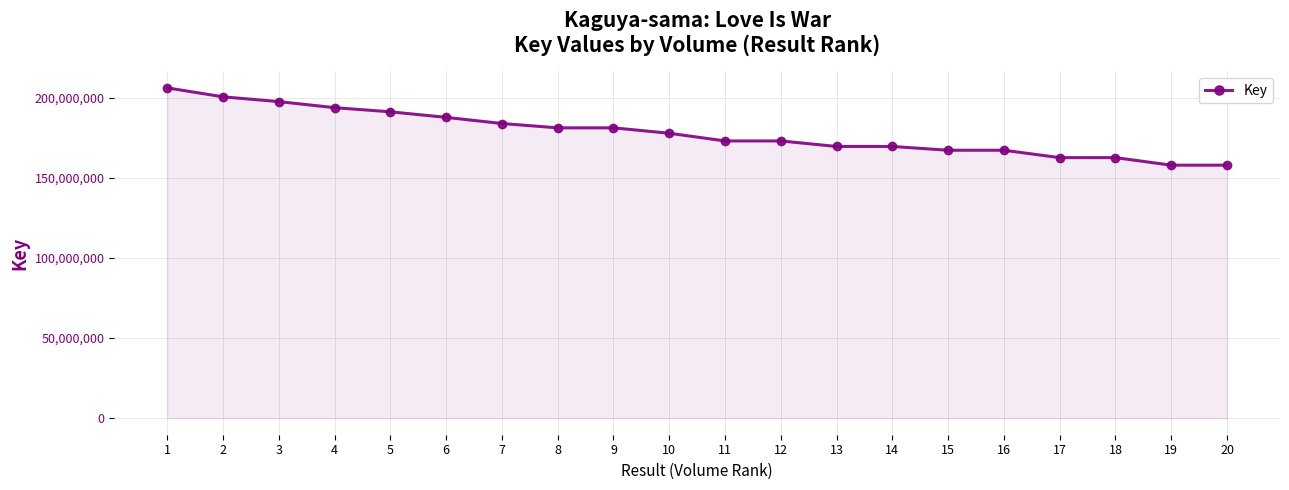

True or false: the data shows 223731929 at 15.

False